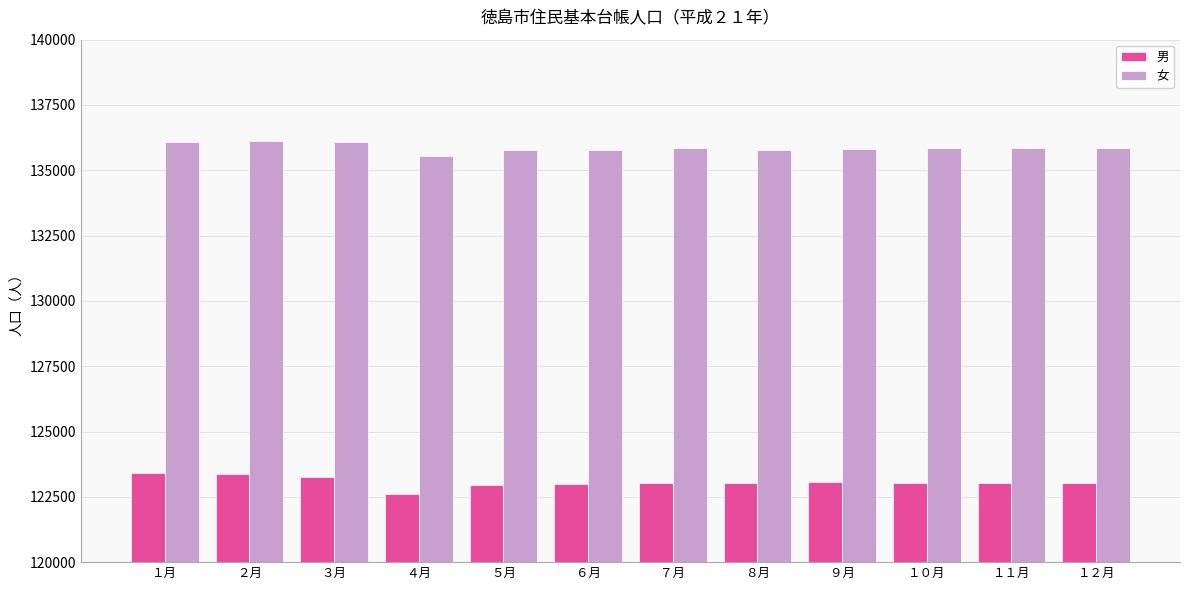

List the series in order of their overall mean, lowest first.

男, 女